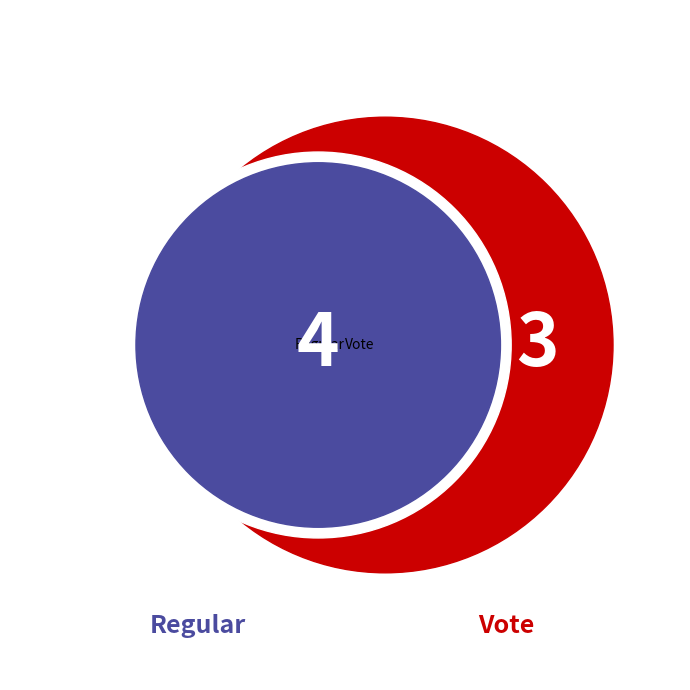

What is the ratio of the value at Regular to the value at Vote?

1.3